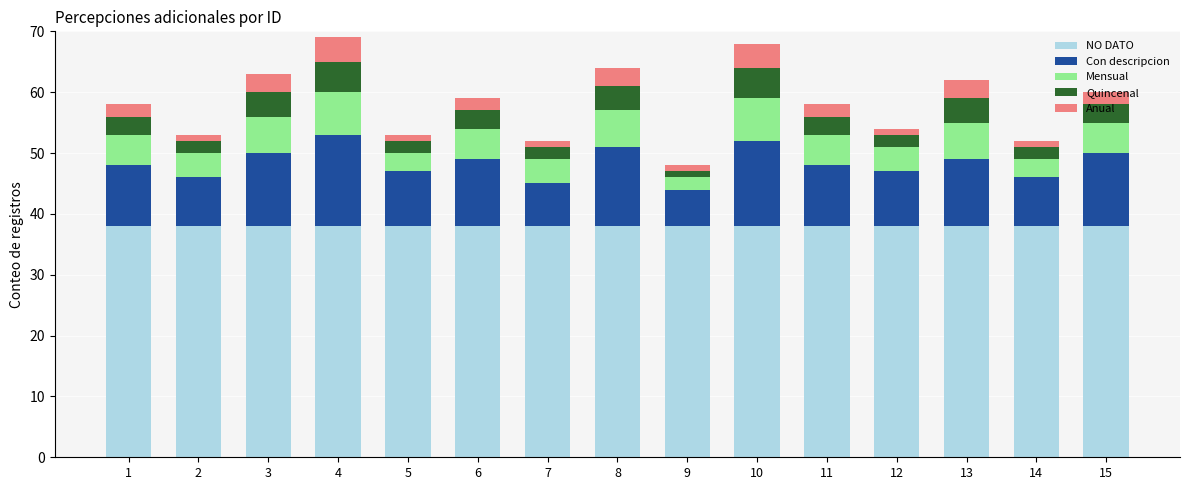

Does the chart contain stacked bars?

Yes